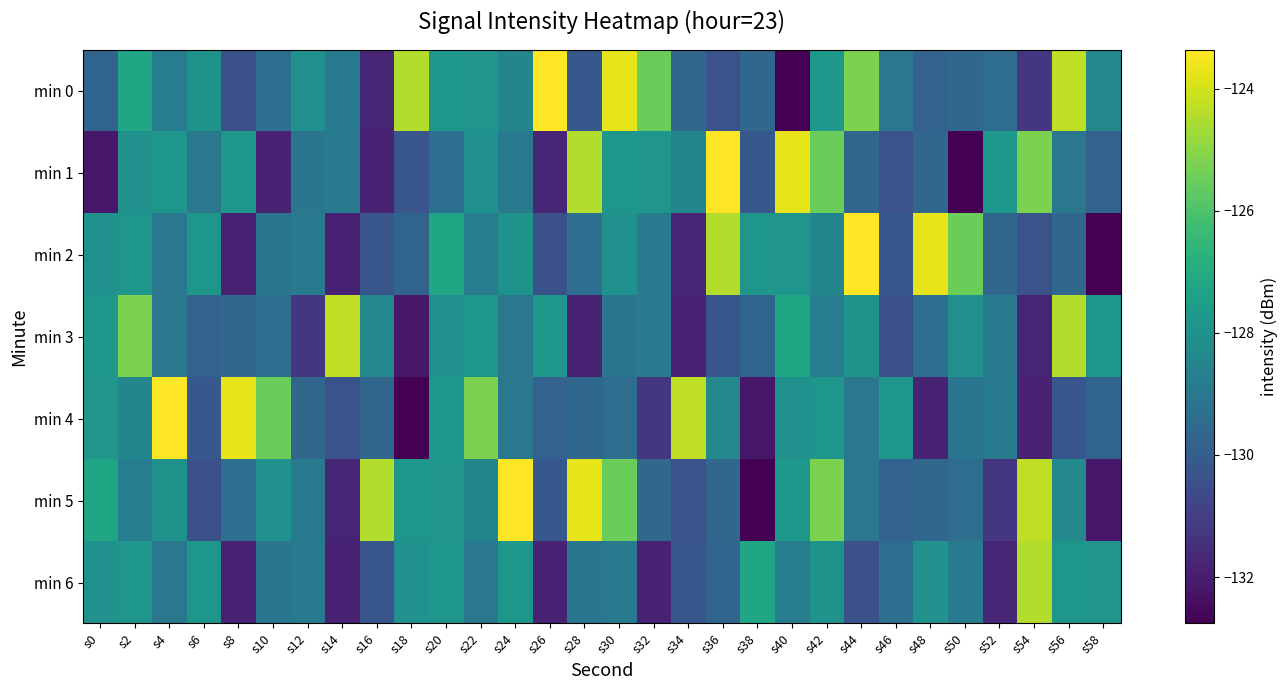

Which label corresponds to the largest value in the chart?

s26